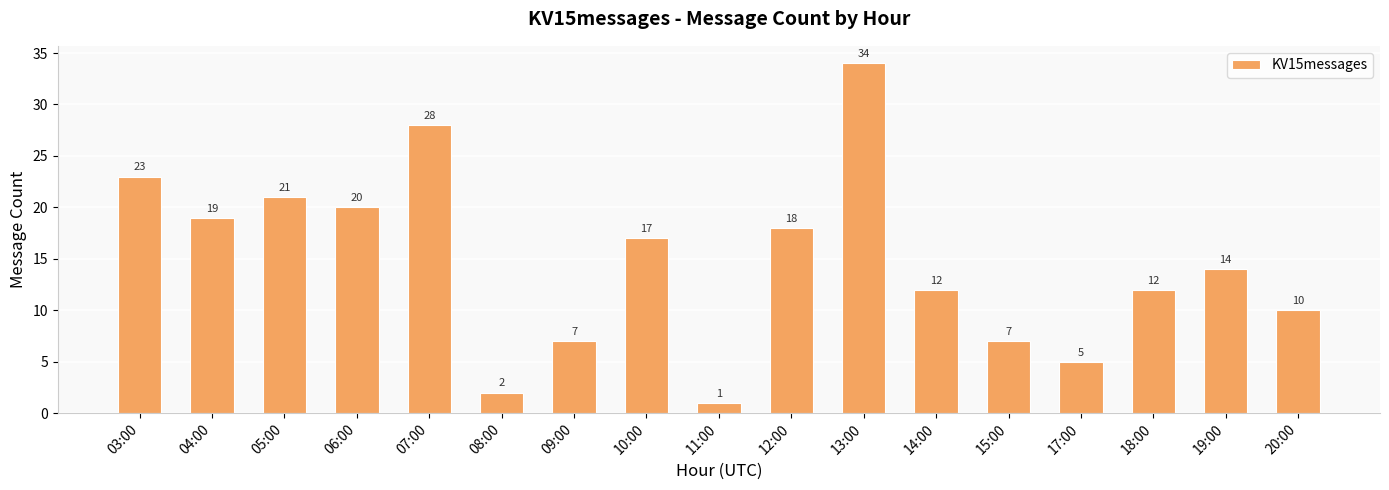

Reading left to right, list all the values displayed in this chart.

23	19	21	20	28	2	7	17	1	18	34	12	7	5	12	14	10